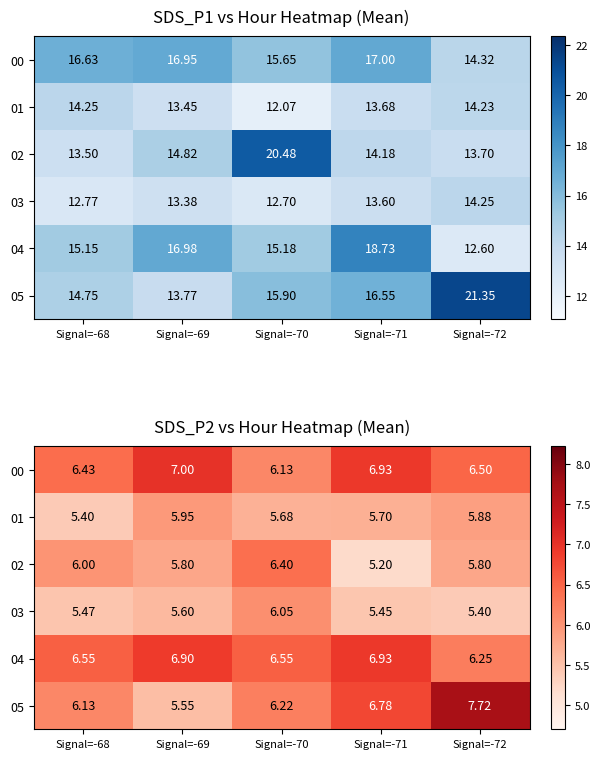

What is the approximate value of 04 at Signal=-70?

6.5